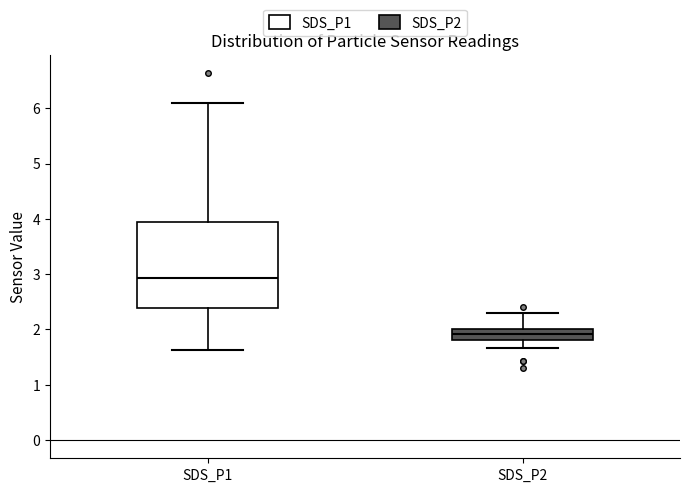

Where does the lower whisker of the box for SDS_P1 end on the y-axis? The values are not printed on the chart, so give them approximately, as read against the axis.

1.6